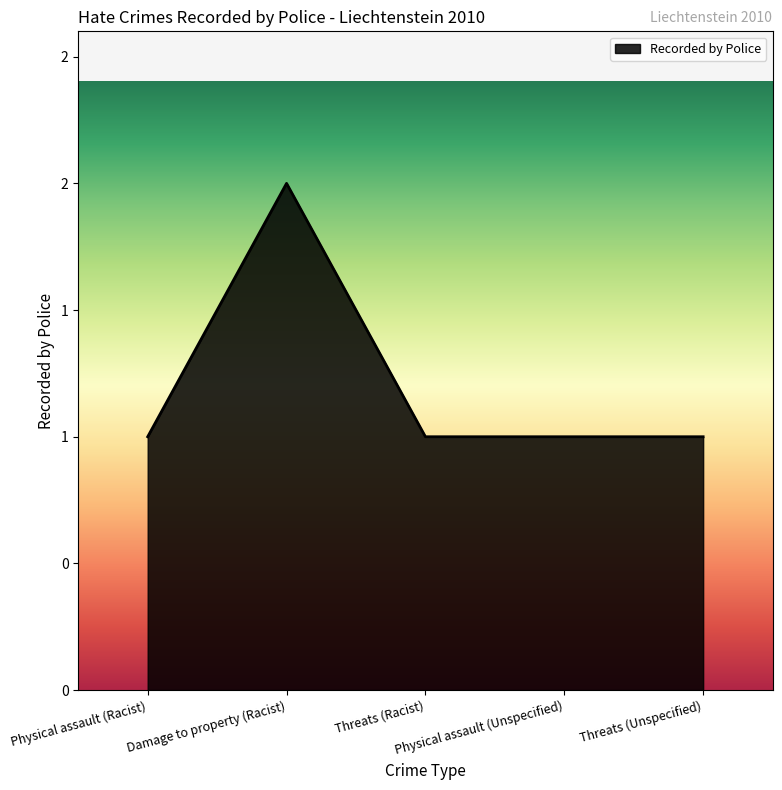

Does the chart display data point markers on the line(s)?

No